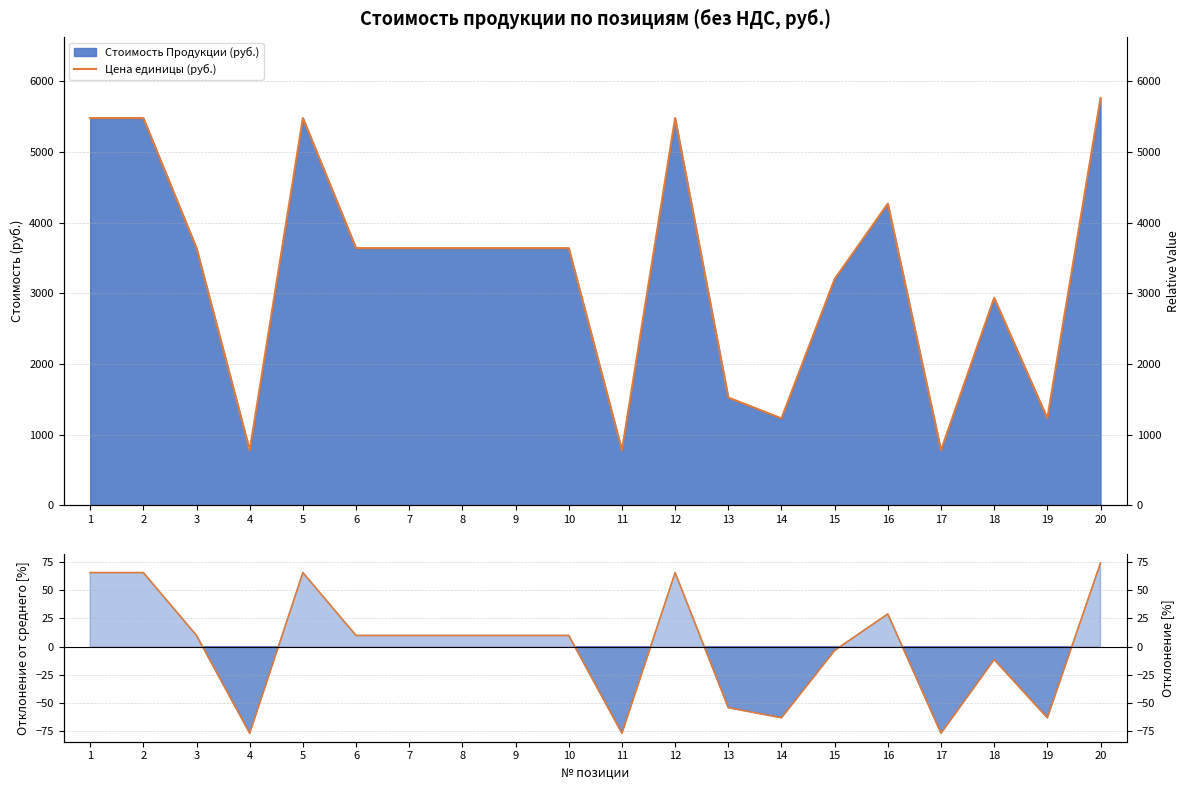

What is the approximate value at 19?

-62.9